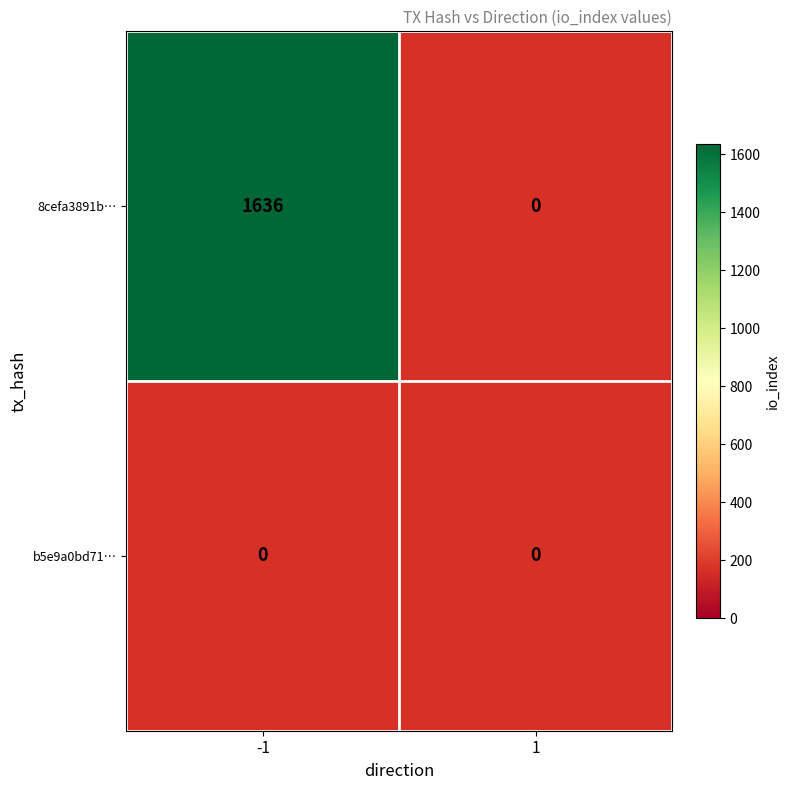

Which has a higher value, -1 or 1?

-1